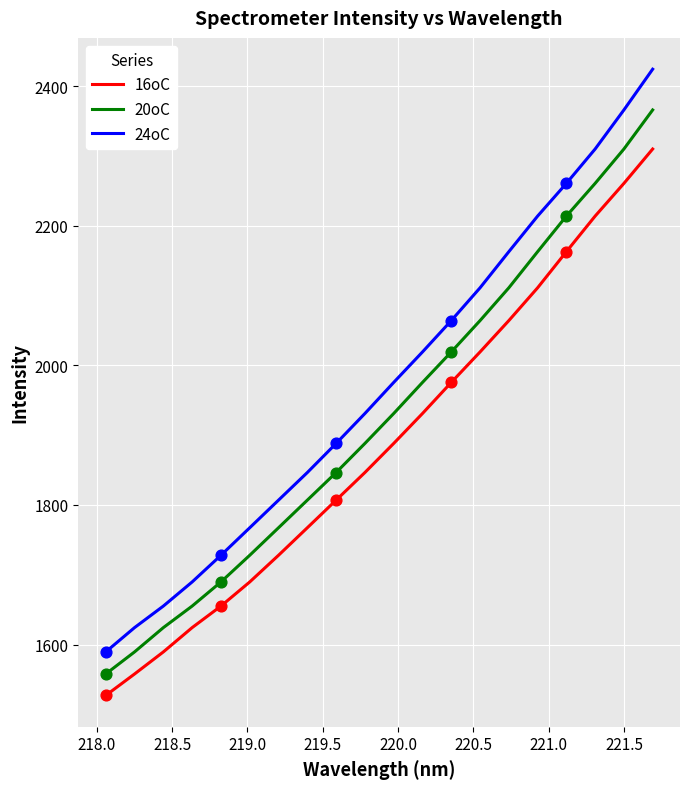

Which series has the largest range (max minus min)?

24oC